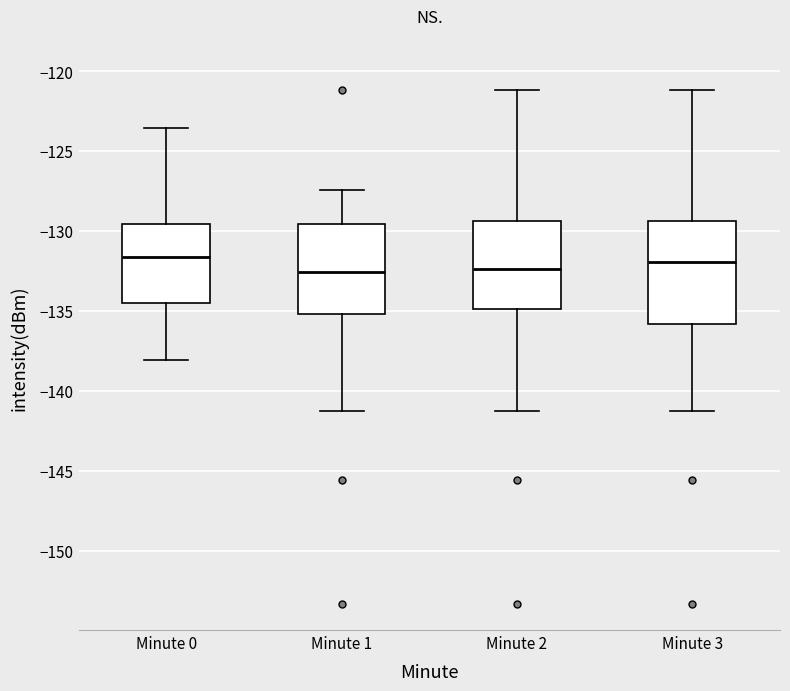

Reading left to right, read every box against the y-axis: the position of its median line, the range the box covers, and the ends of its whiskers. The values are not printed on the chart, so give them approximately, as read against the axis.

Minute 0: median -131.5, box -134.5 to -129.5, whiskers -138.0 to -123.5
Minute 1: median -132.5, box -135.0 to -129.5, whiskers -141.5 to -127.5
Minute 2: median -132.5, box -135.0 to -129.5, whiskers -141.5 to -121.0
Minute 3: median -132.0, box -136.0 to -129.5, whiskers -141.5 to -121.0